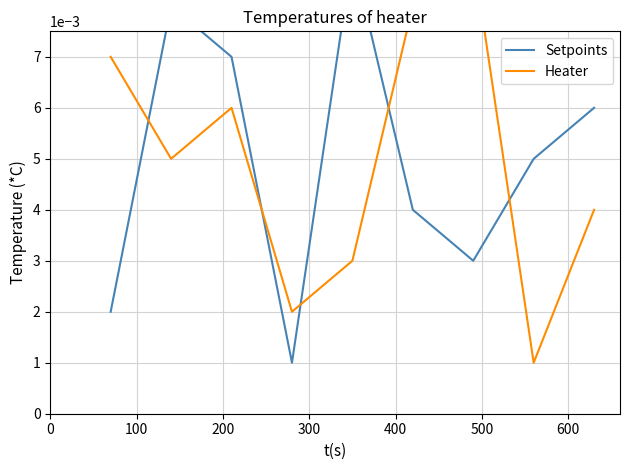

How many Setpoints values are between 0 and 1?

9